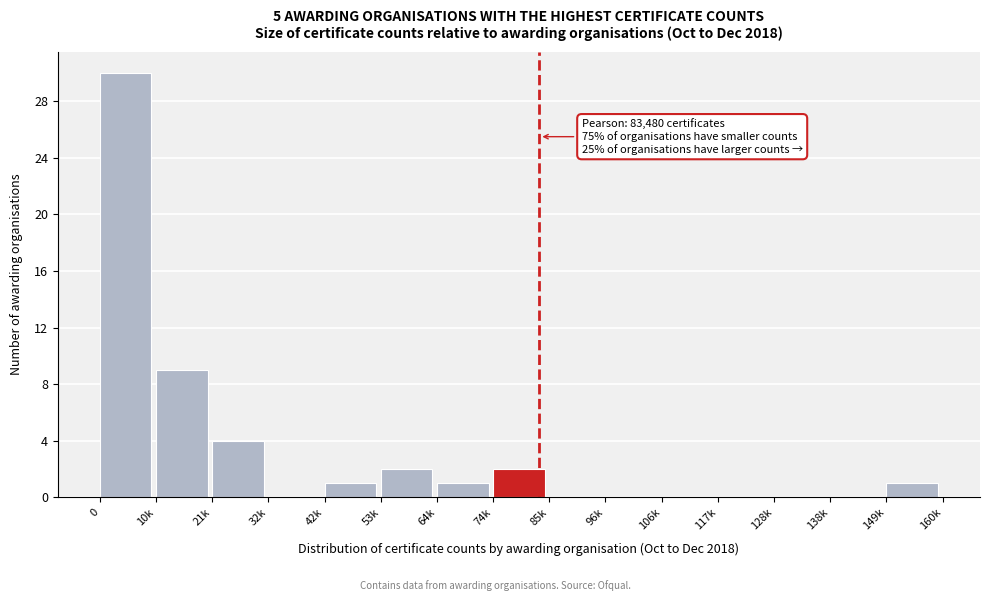

True or false: the data shows 14 at 32k.

False